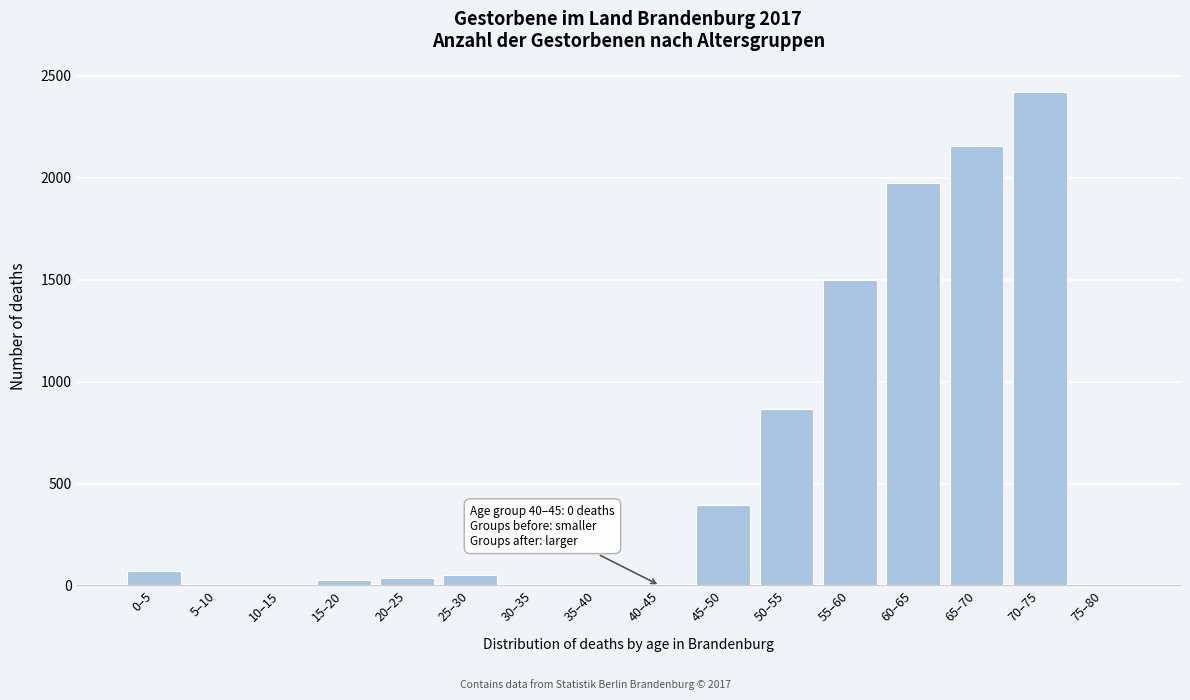

What is the change in value from 35–40 to 70–75?

+2418